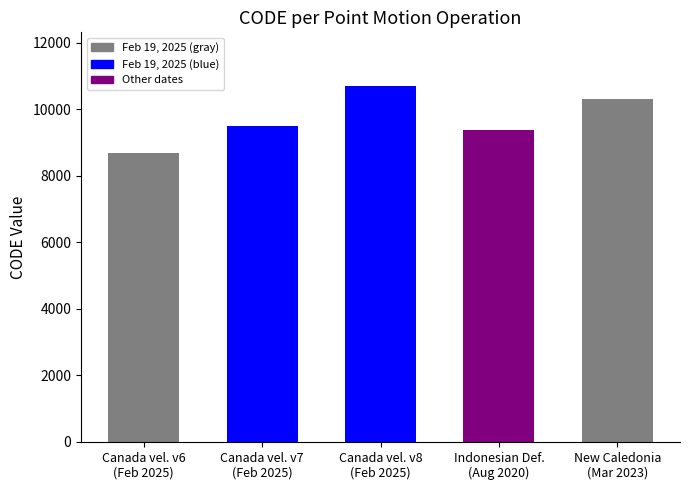

List the labels in order of value, largest first.

February 19, 2025, March 31, 2023, February 19, 2025, August 29, 2020, February 19, 2025